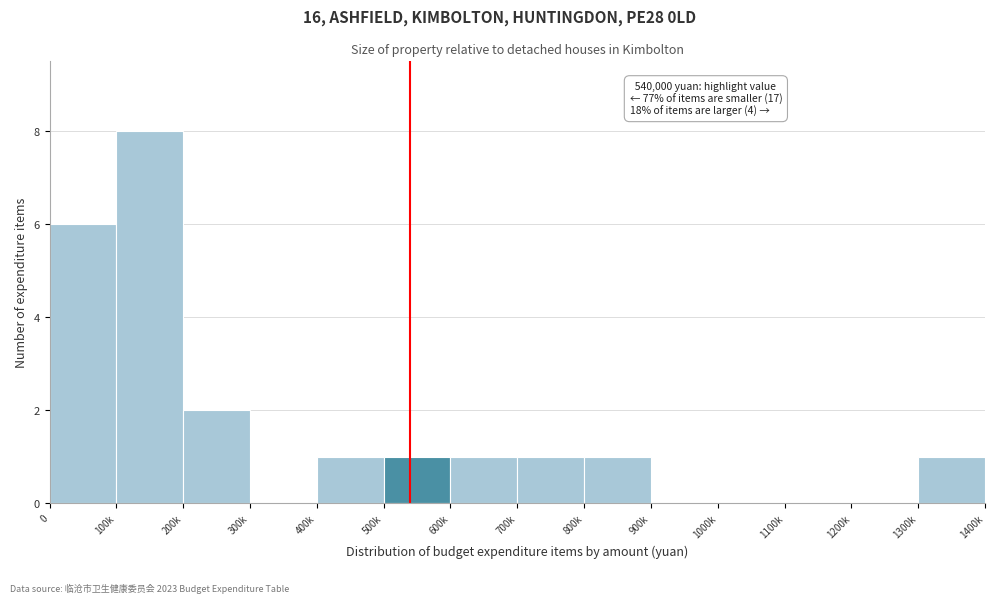

Reading left to right, what are all the values shown in this chart?

0=6	100k=8	200k=2	300k=0	400k=1	500k=1	600k=1	700k=1	800k=1	900k=0	1000k=0	1100k=0	1200k=0	1300k=1